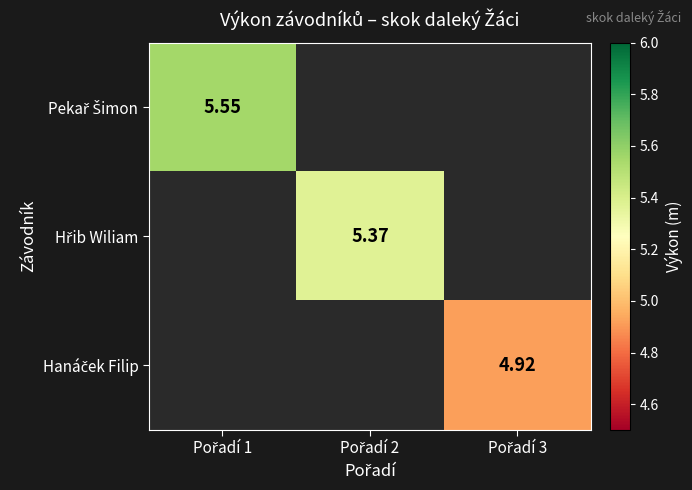

Is the value of Pekař Šimon at Pořadí 2 greater than the value of Hanáček Filip at Pořadí 3?

No